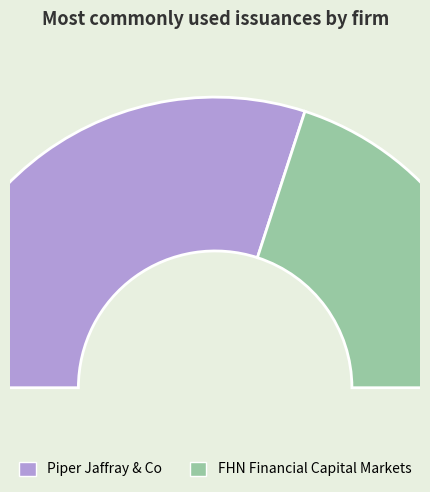

To the nearest percent, what portion does FHN Financial Capital Markets represent?

40%